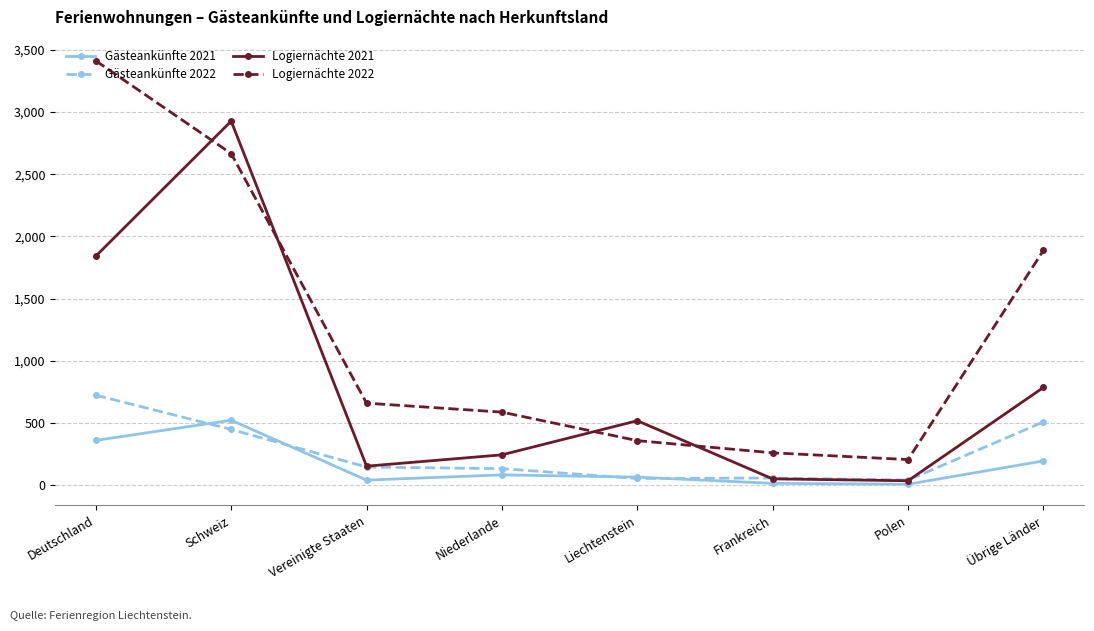

True or false: Gästeankünfte 2022 and Logiernächte 2022 cross at least once.

False